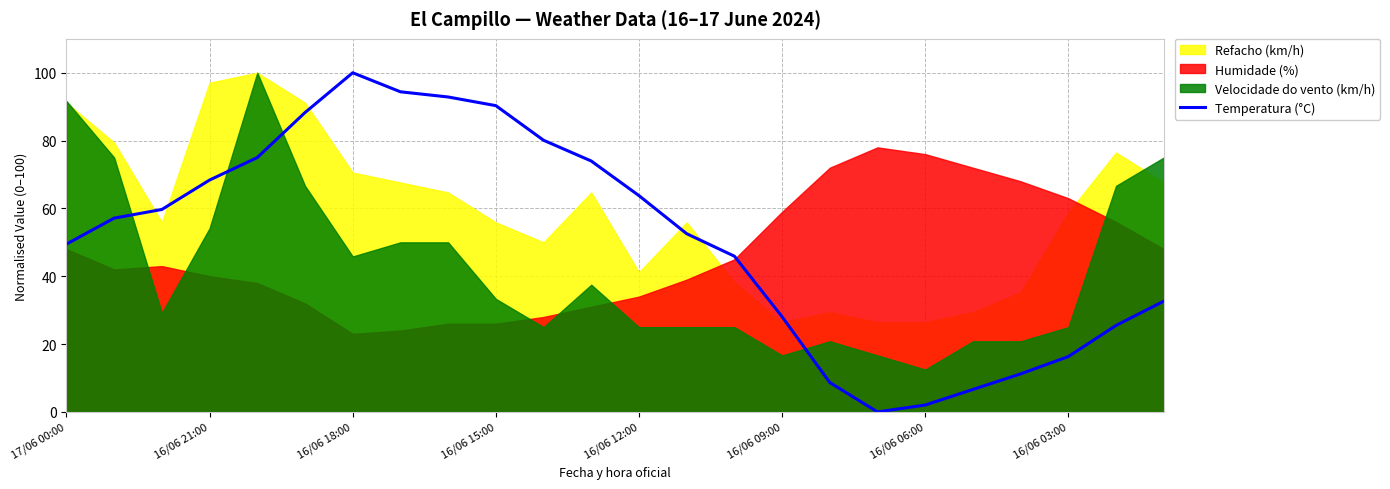

The value of Temperatura (°C) at 17/06 00:00 is 21.6. True or false?

False